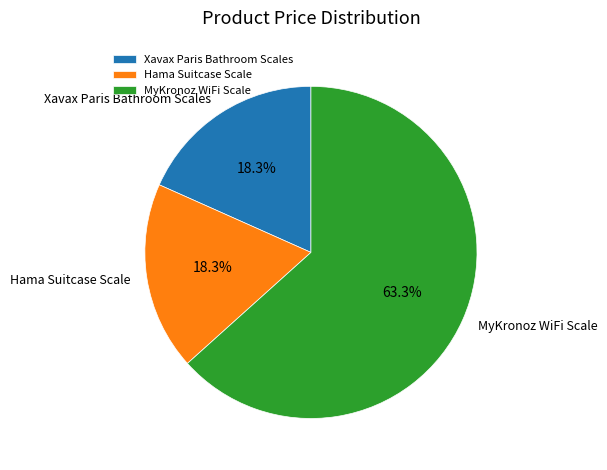

Does MyKronoz WiFi Scale account for over 50% of the chart?

Yes